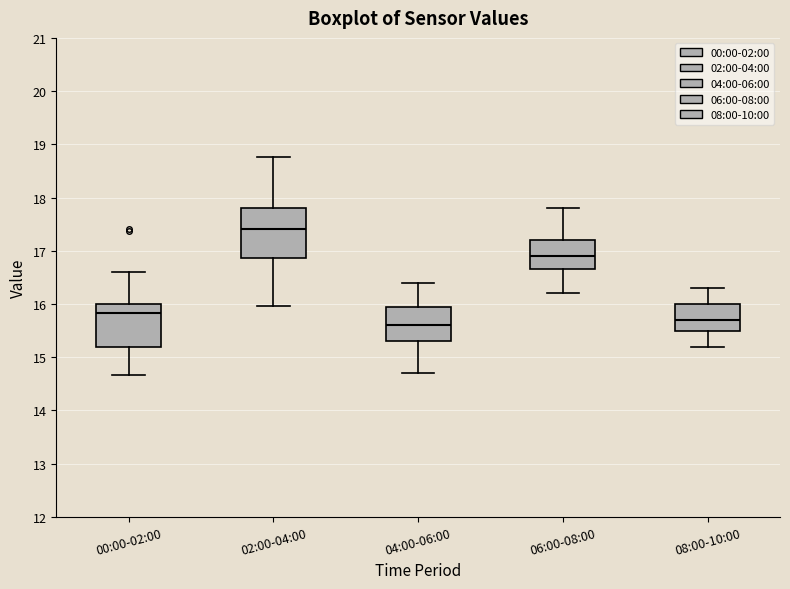

Reading left to right, read every box against the y-axis: the position of its median line, the range the box covers, and the ends of its whiskers. The values are not printed on the chart, so give them approximately, as read against the axis.

00:00-02:00: median 15.8, box 15.2 to 16.0, whiskers 14.7 to 16.6
02:00-04:00: median 17.4, box 16.9 to 17.8, whiskers 16.0 to 18.8
04:00-06:00: median 15.6, box 15.3 to 16.0, whiskers 14.7 to 16.4
06:00-08:00: median 16.9, box 16.7 to 17.2, whiskers 16.2 to 17.8
08:00-10:00: median 15.7, box 15.5 to 16.0, whiskers 15.2 to 16.3